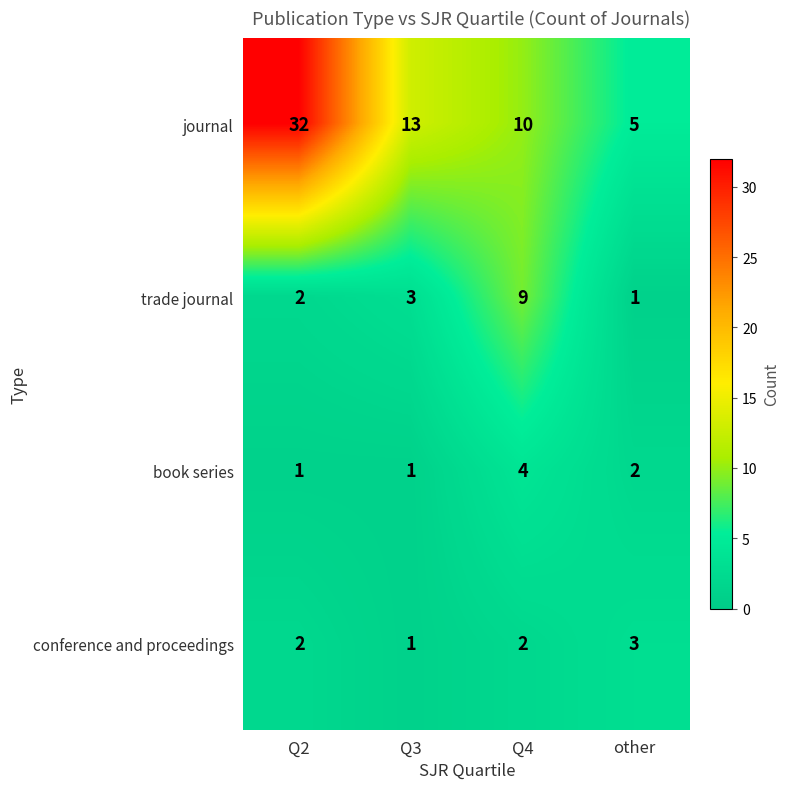

What is the approximate value of trade journal at Q4?

9